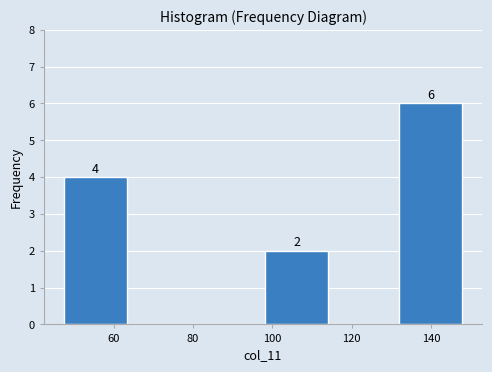

Over which range of the x-axis is the bar tallest?

132 to 148